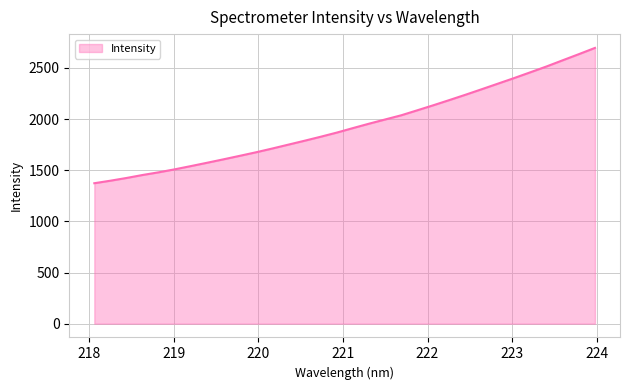

What is the greatest value displayed?

2696.5